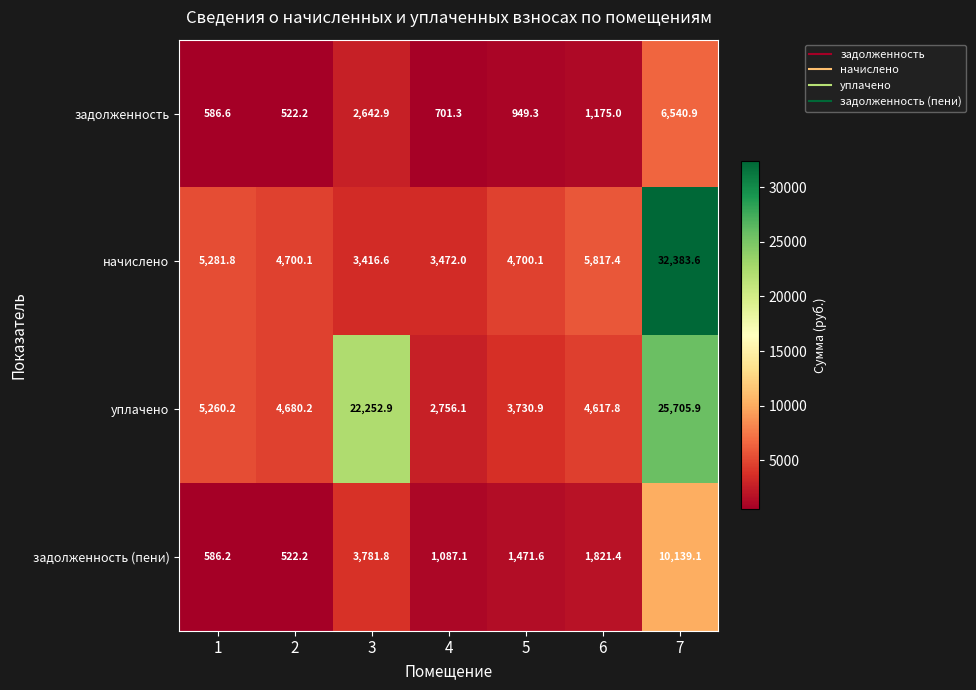

True or false: уплачено has a value of 4617.8 at 6.

True